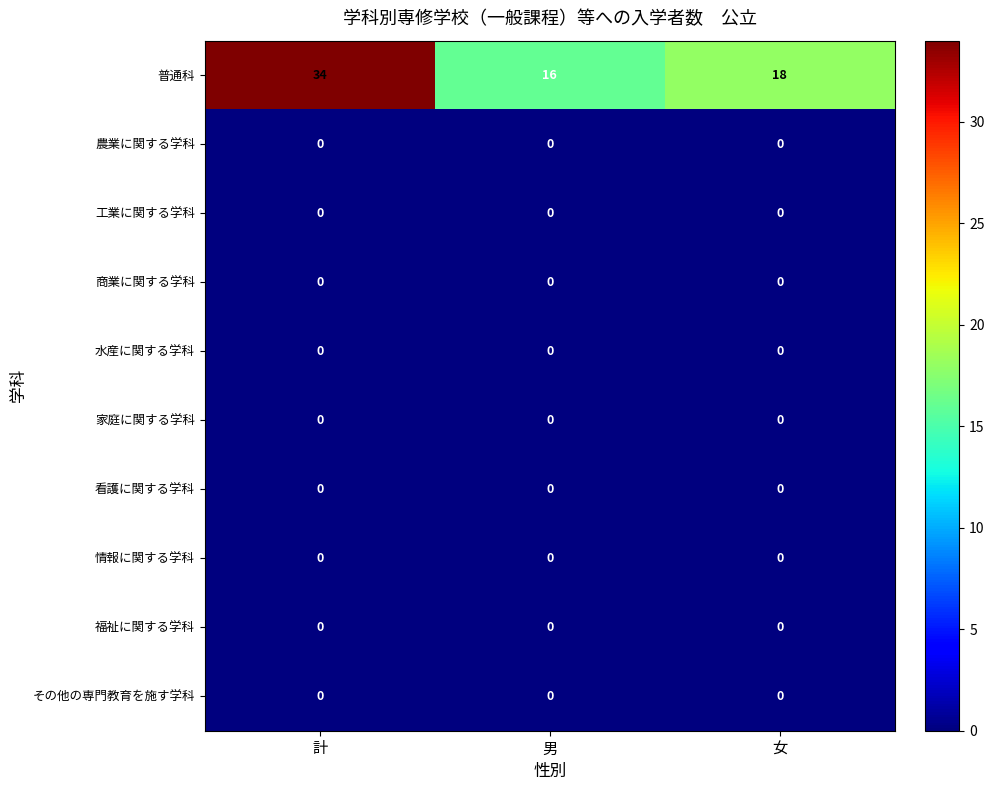

True or false: 普通科 has a value of 45 at 計.

False